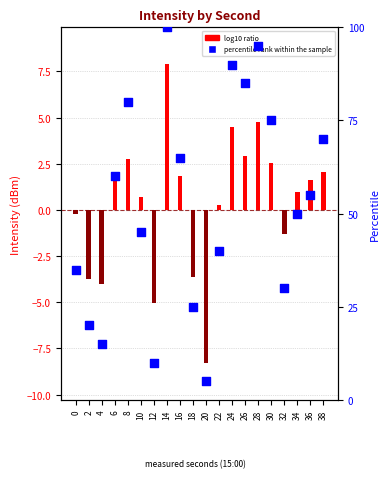

At which category is the sum across all series the highest?

14